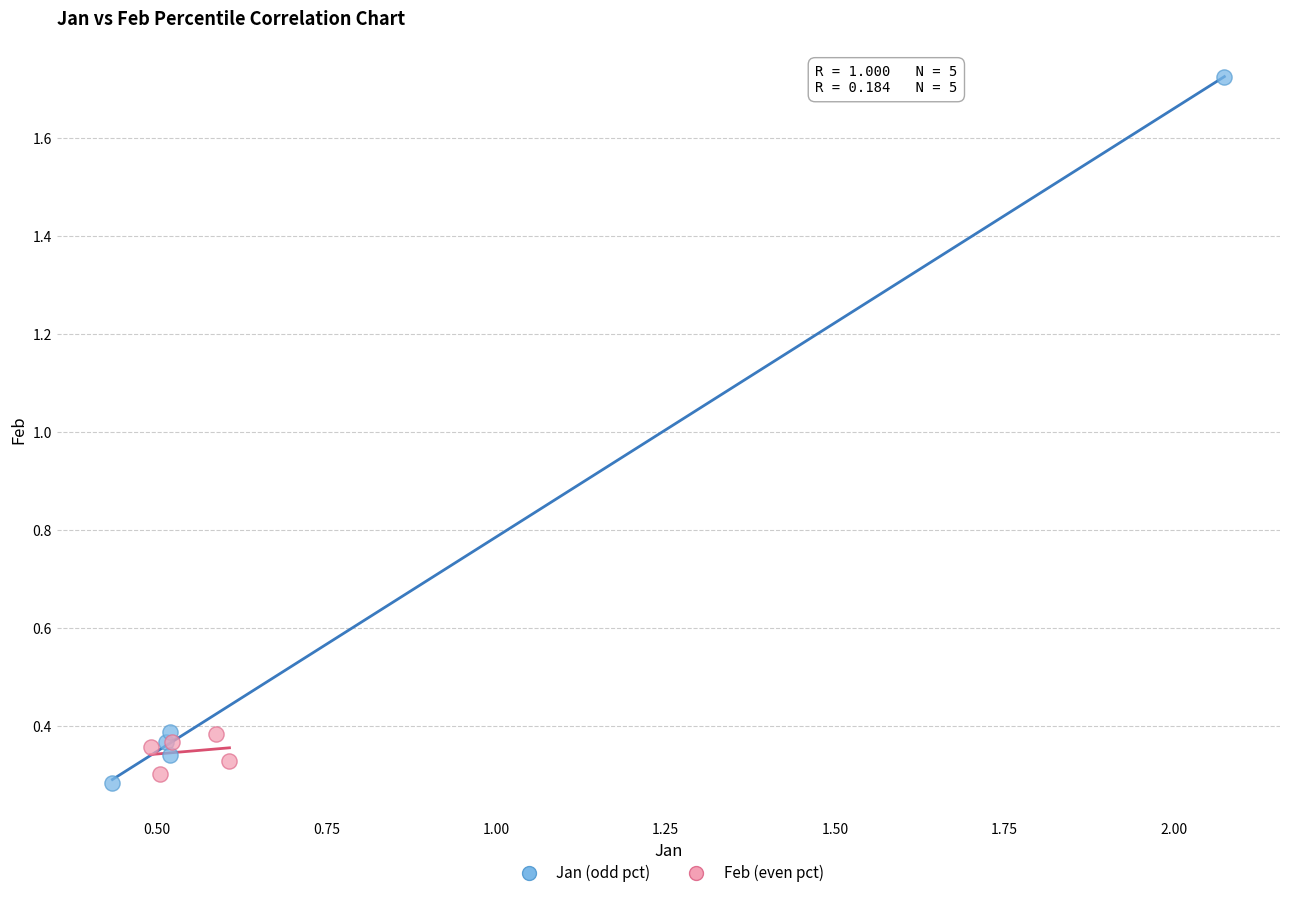

Which series reaches the maximum Y coordinate?

Jan (odd pct)